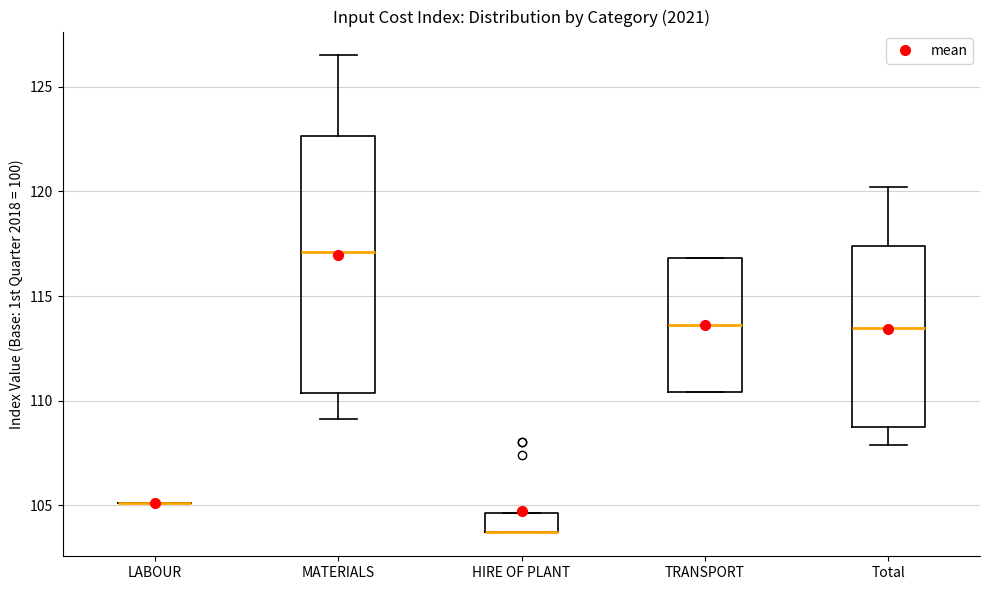

Reading left to right, read every box against the y-axis: the position of its median line, the range the box covers, and the ends of its whiskers. The values are not printed on the chart, so give them approximately, as read against the axis.

LABOUR: box collapsed to a line at 105.0, whiskers 105.0 to 105.0
MATERIALS: median 117.0, box 110.5 to 122.5, whiskers 109.0 to 126.5
HIRE OF PLANT: median 103.5 (drawn on the box's lower edge), box 103.5 to 104.5, whiskers 103.5 to 104.5
TRANSPORT: median 113.5, box 110.5 to 117.0, whiskers 110.5 to 117.0
Total: median 113.5, box 108.5 to 117.5, whiskers 108.0 to 120.0